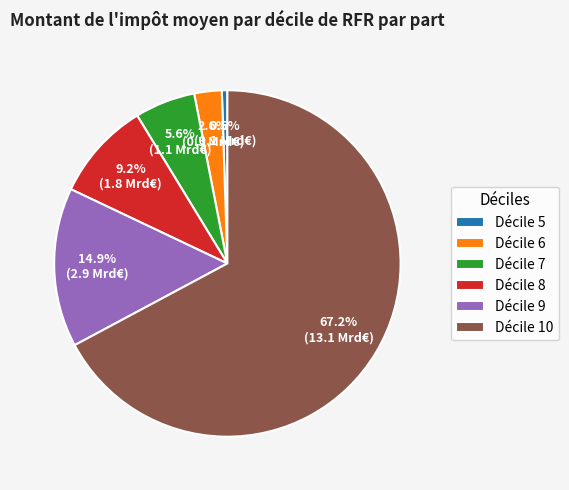

Does any single category account for the majority?

Yes